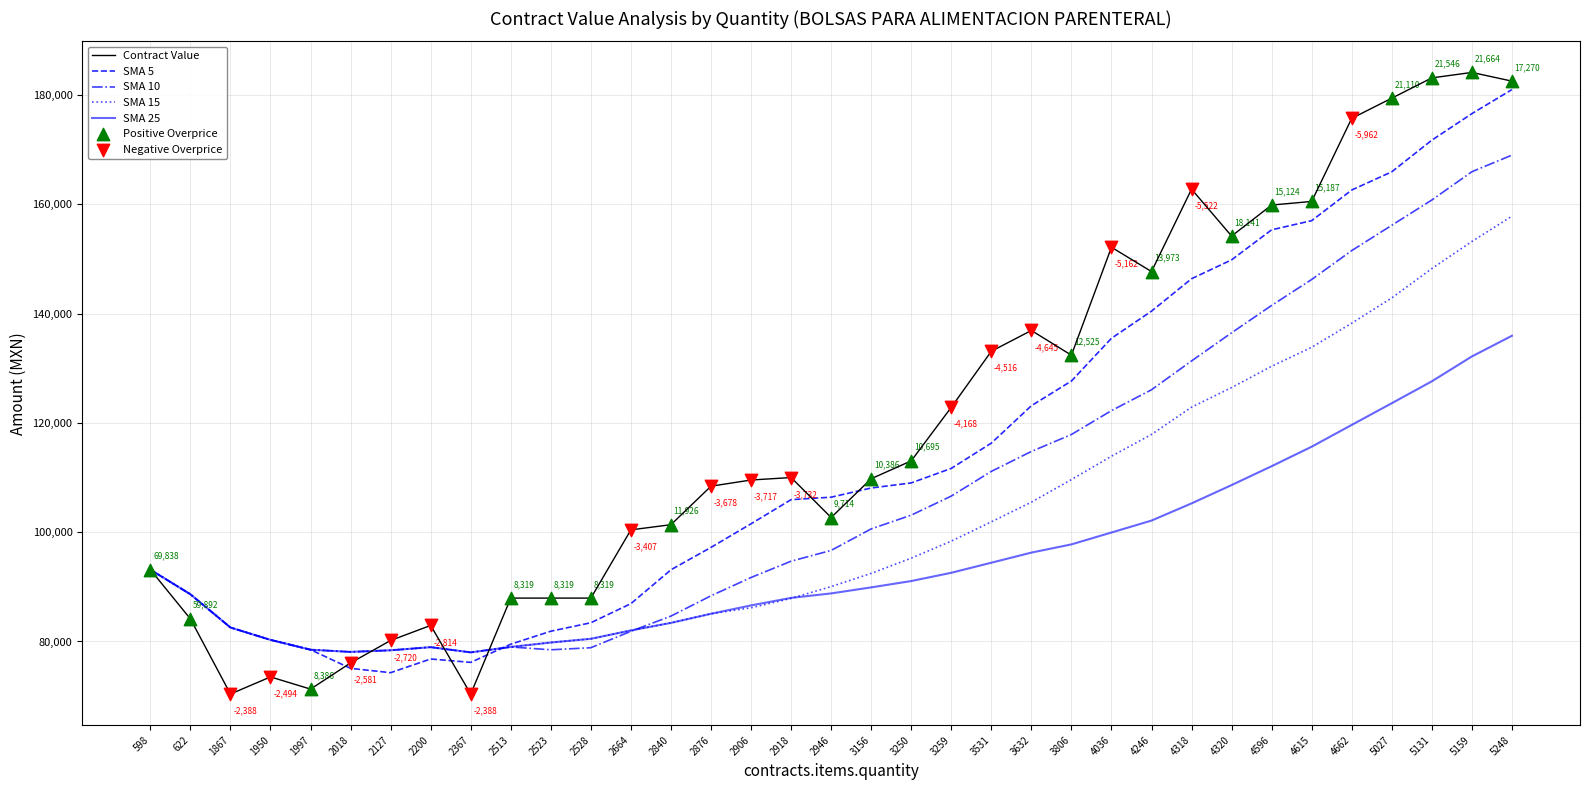

Which series has the widest spread of values?

Contract Value